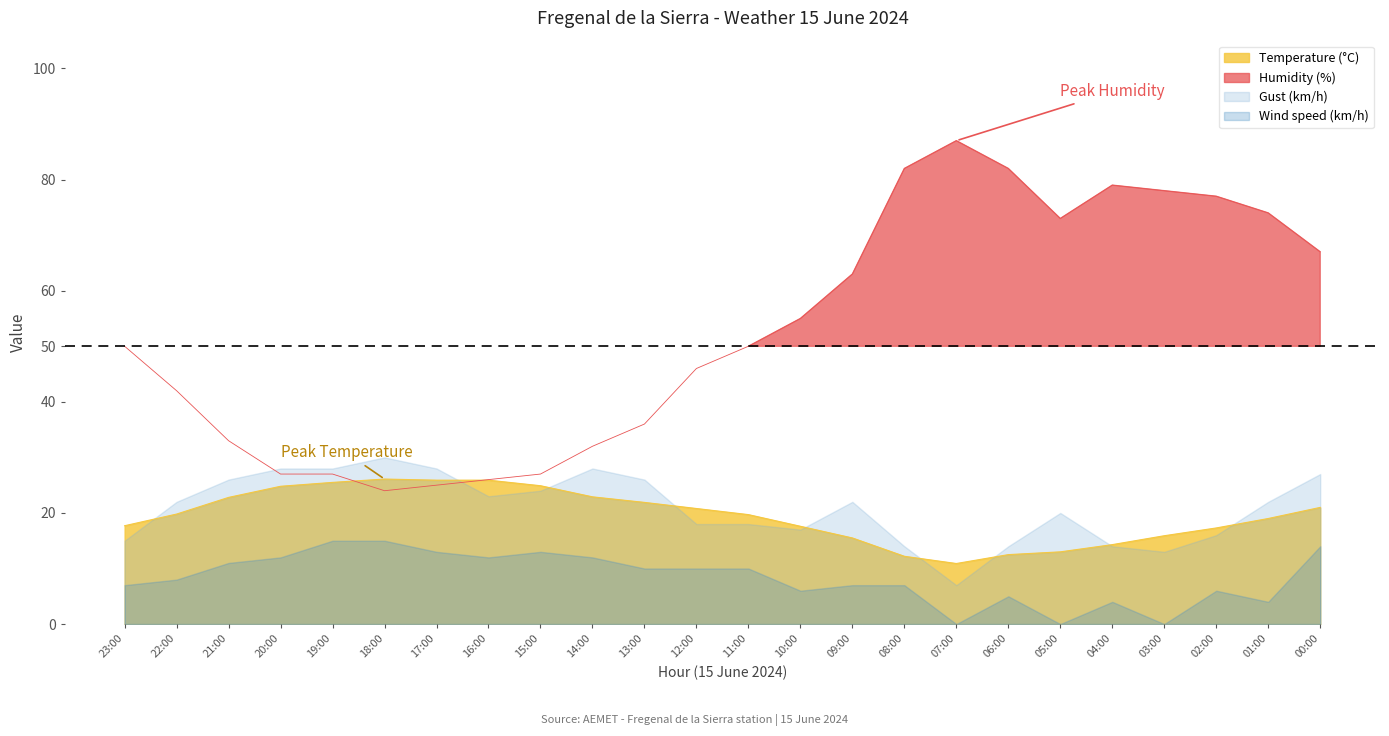

Where is the first local maximum for Temperature (°C)?

18:00